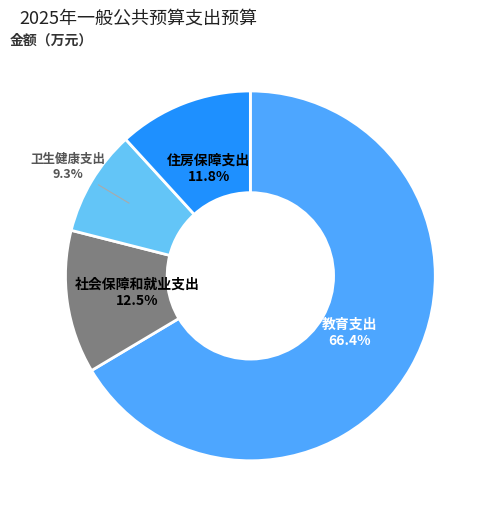

To the nearest percent, what is the difference between the largest and smallest slice percentages?

57%